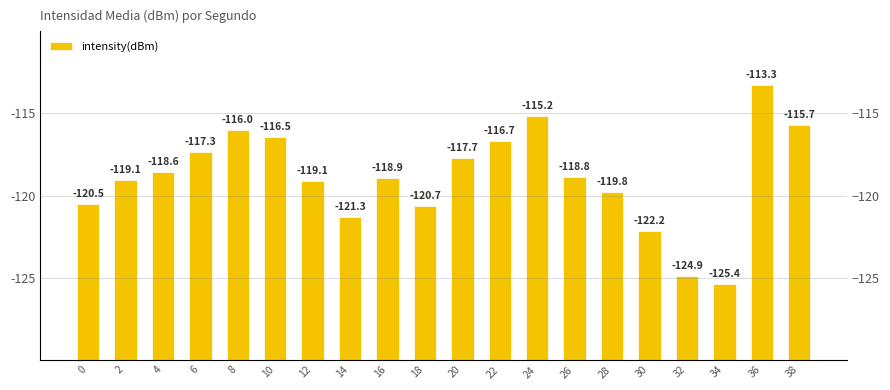

Does the chart contain stacked bars?

No